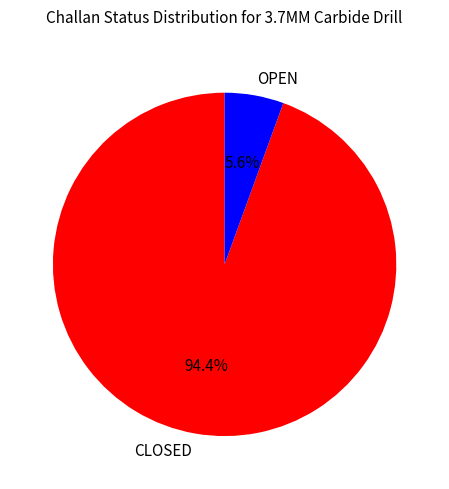

True or false: OPEN accounts for 14% of the total.

False